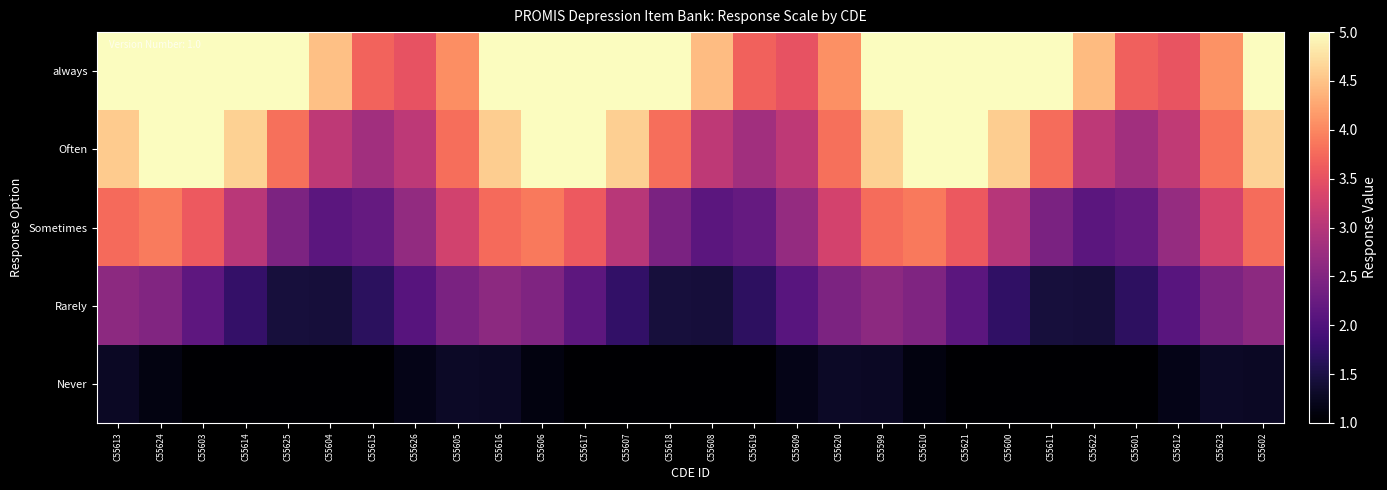

At which category is the sum across all series the highest?

C55624